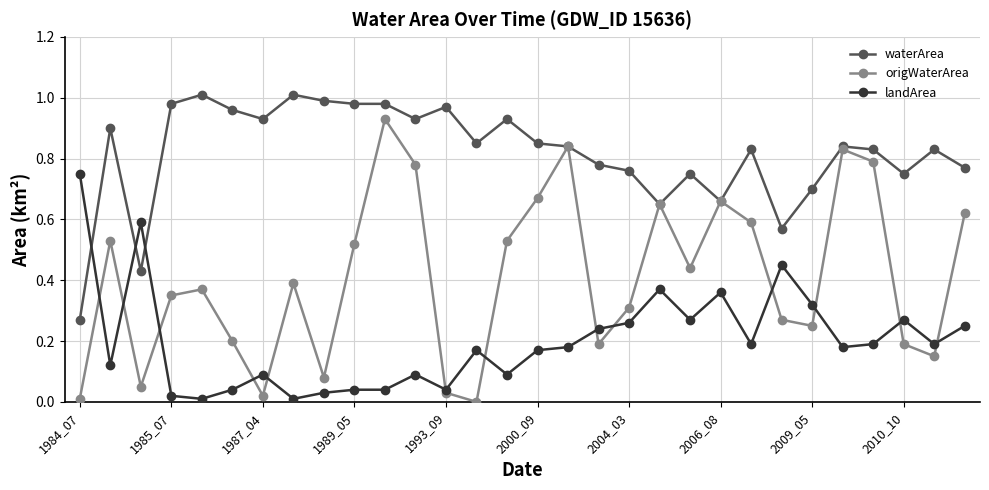

True or false: landArea has more than 2 points higher than both neighbors.

True